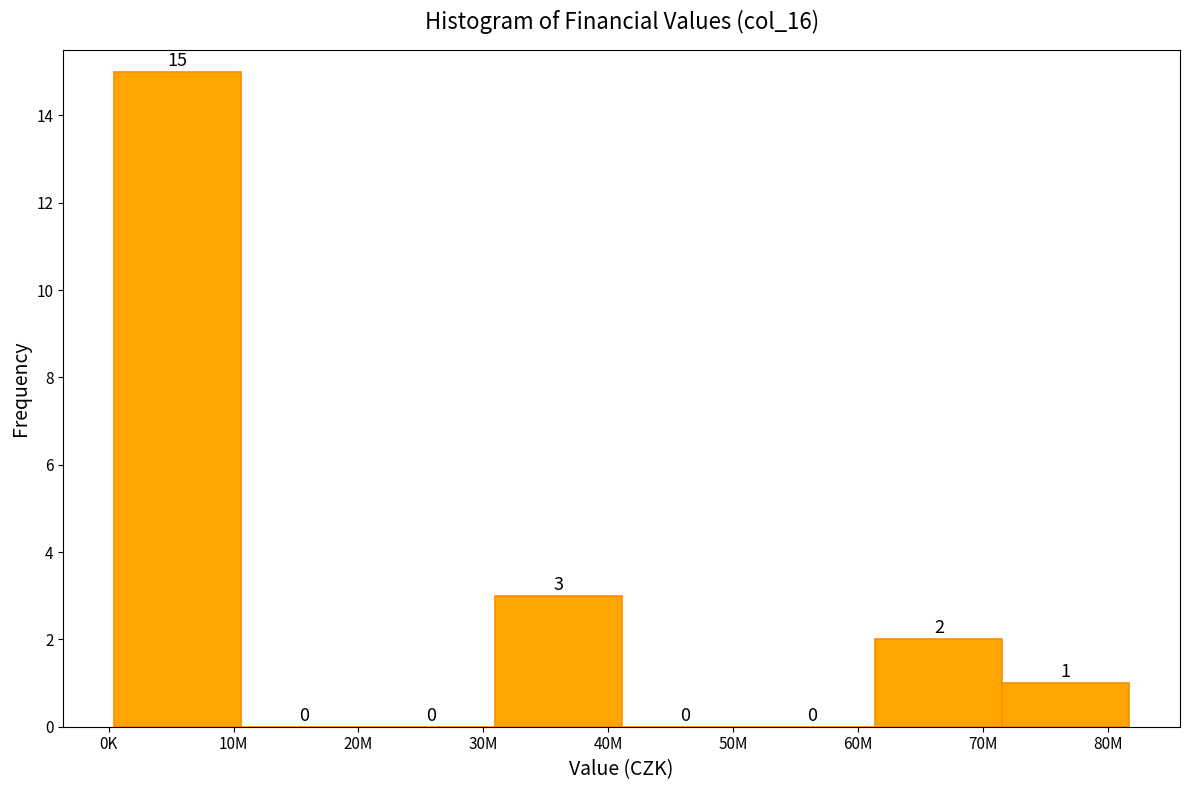

Reading left to right, what are all the values shown in this chart?

10M=15	20M=0	30M=0	40M=3	50M=0	60M=0	70M=2	80M=1